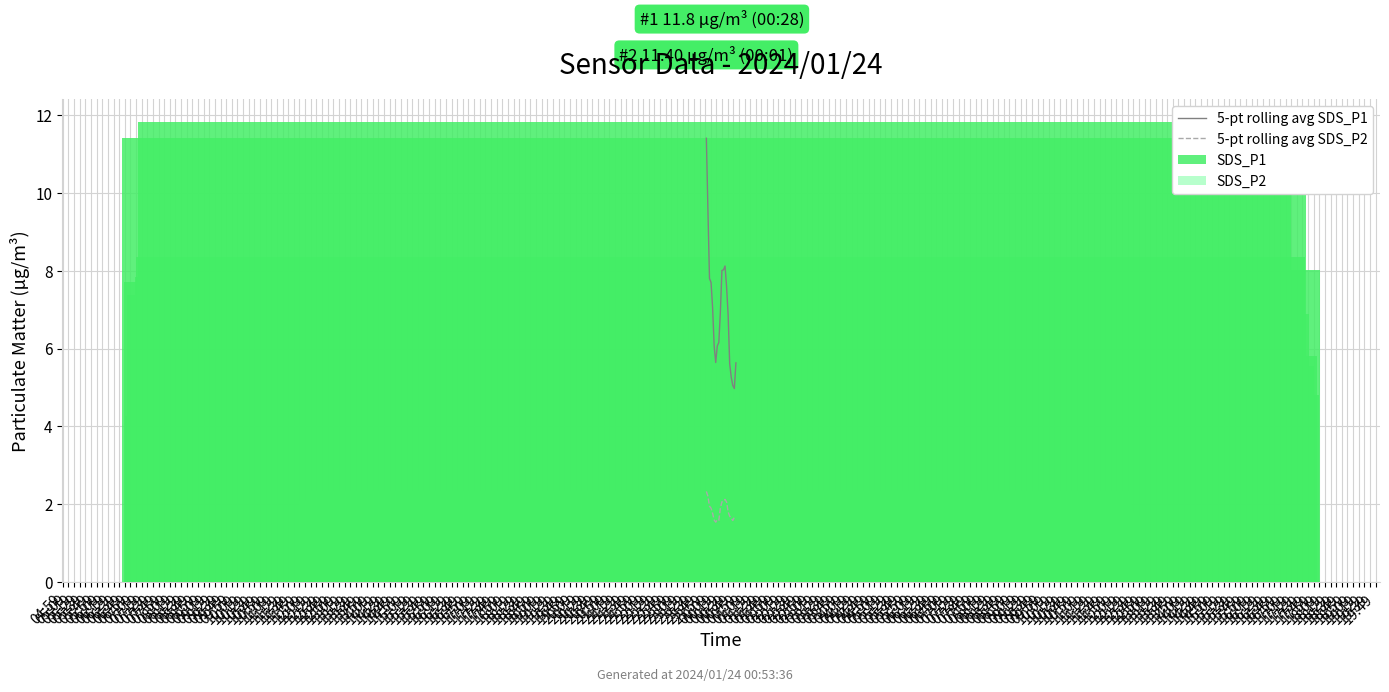

Rank the categories by 5-pt rolling avg SDS_P1 value from highest to lowest.

04:59, 05:09, 06:59, 06:49, 06:39, 05:19, 05:29, 07:09, 05:39, 06:29, 07:19, 06:19, 06:09, 05:49, 05:59, 08:09, 07:29, 07:39, 07:49, 07:59